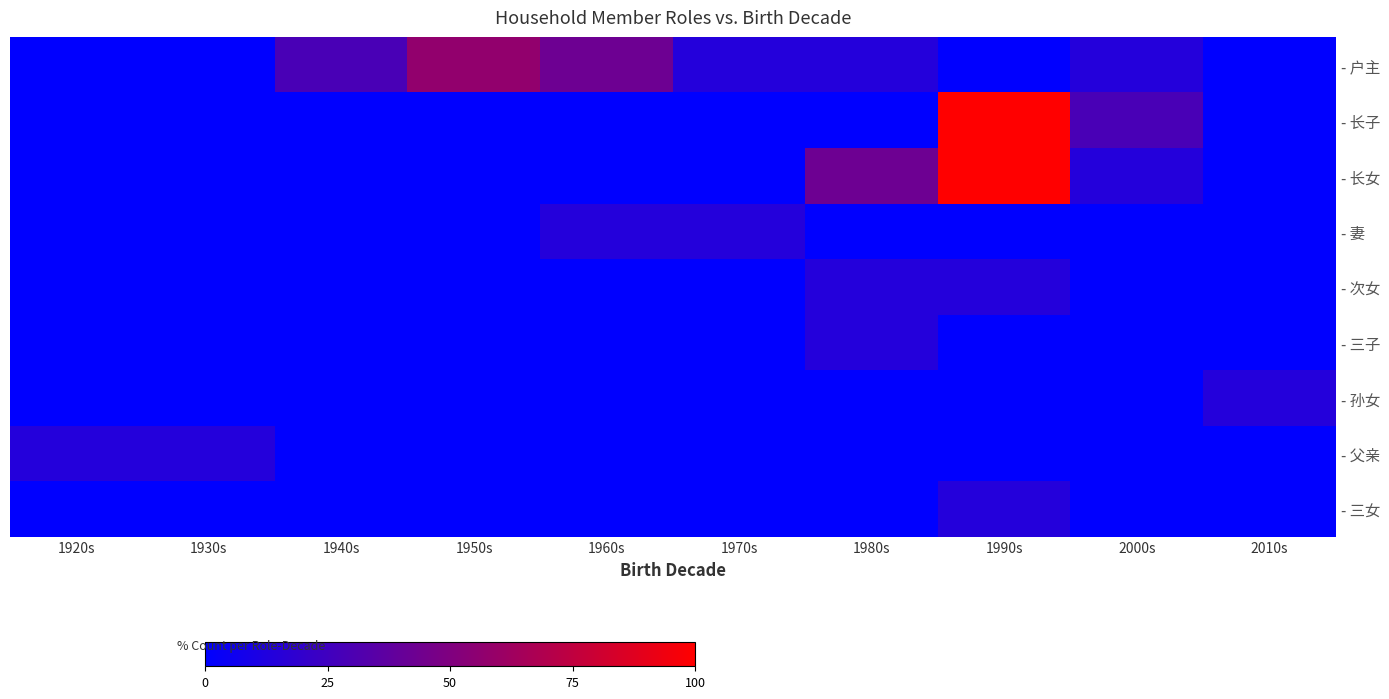

Which has a higher value, 1970s or 1980s?

1970s